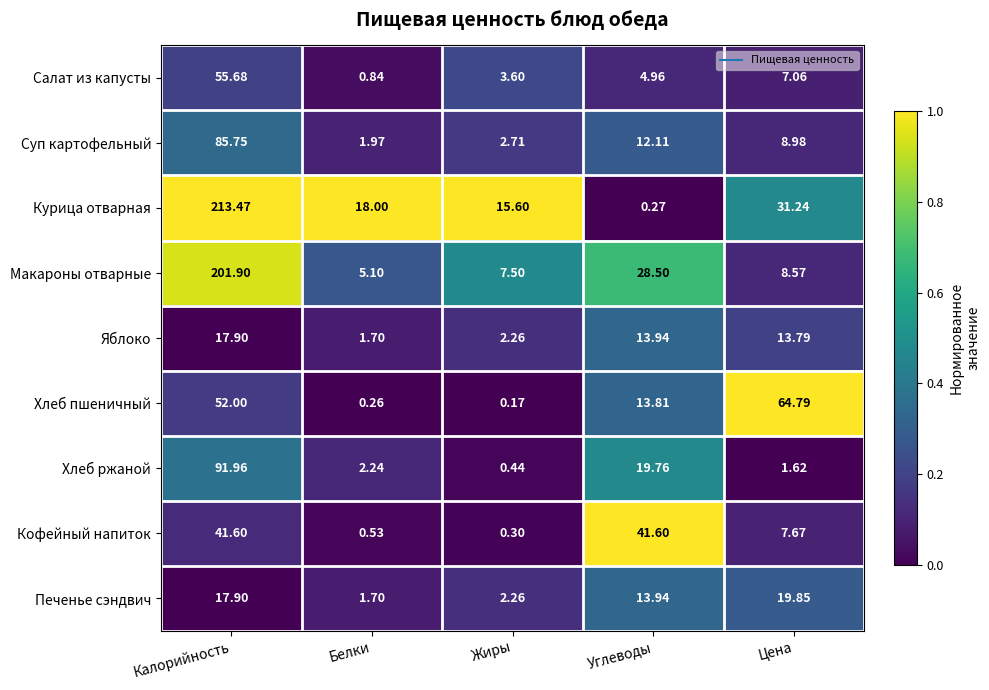

Where does the Макароны отварные series first go above 8?

Калорийность